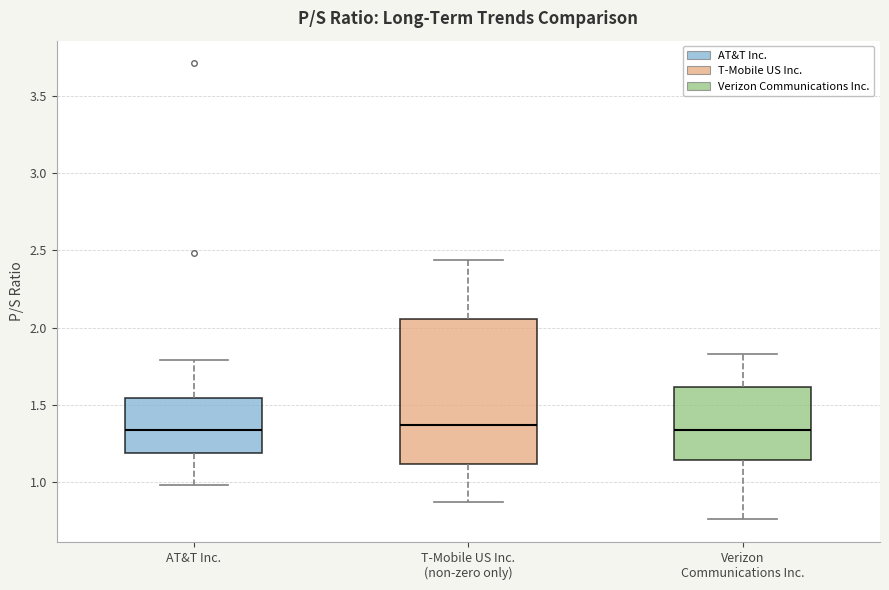

Which box is the tallest, from its lower edge to its upper edge?

T-Mobile US Inc. (non-zero only)